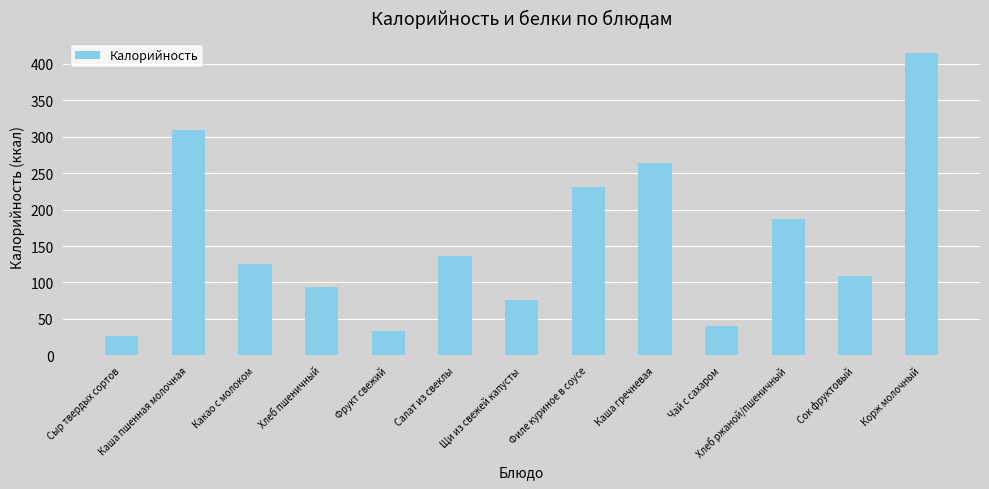

Does the chart contain stacked bars?

No